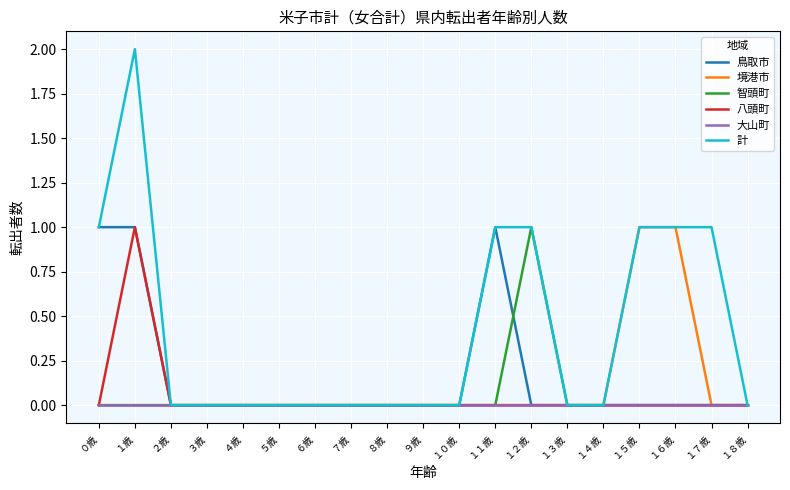

Does the chart display data point markers on the line(s)?

No